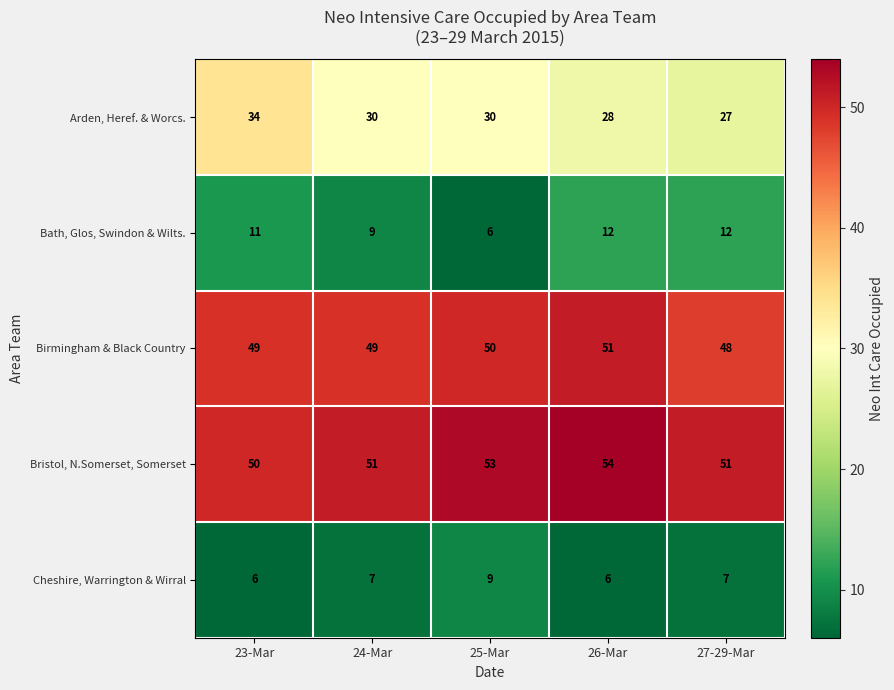

What is the sum of the Bath, Glos, Swindon & Wilts. values at 25-Mar and 27-29-Mar?

18